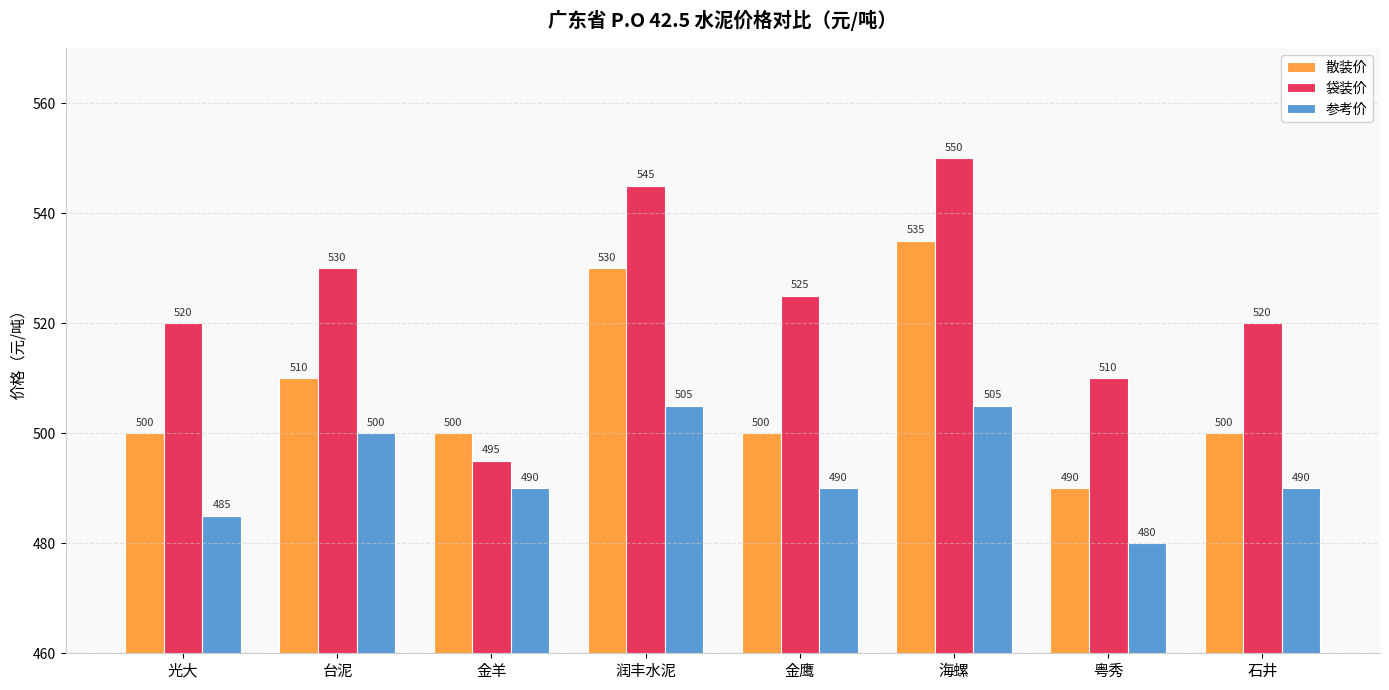

At 金鹰, list the series in order from smallest to largest.

参考价, 散装价, 袋装价